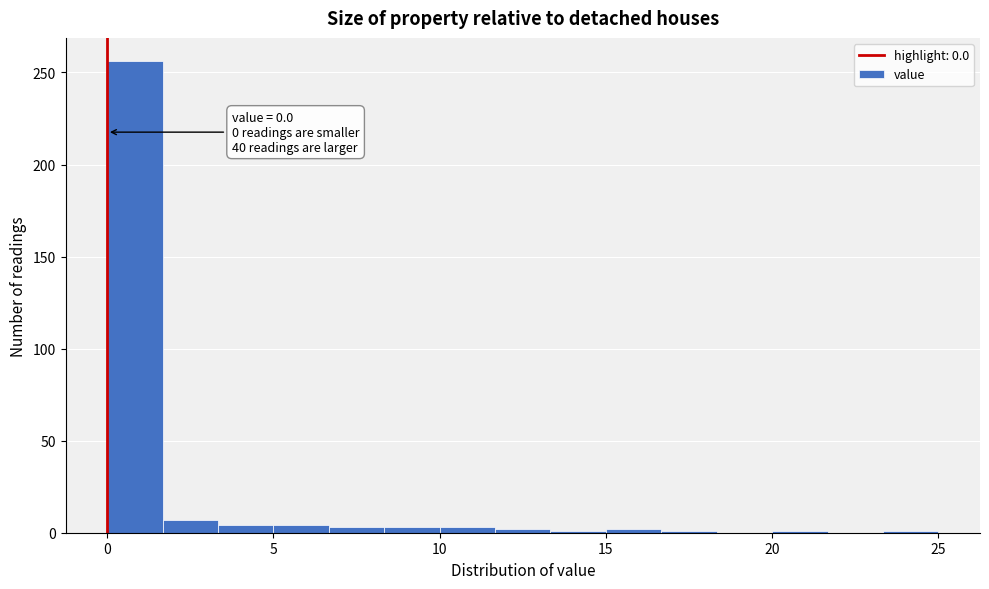

Around what value on the x-axis is the tallest bar? Give the approximate position of its centre, as read against the axis.

1.0